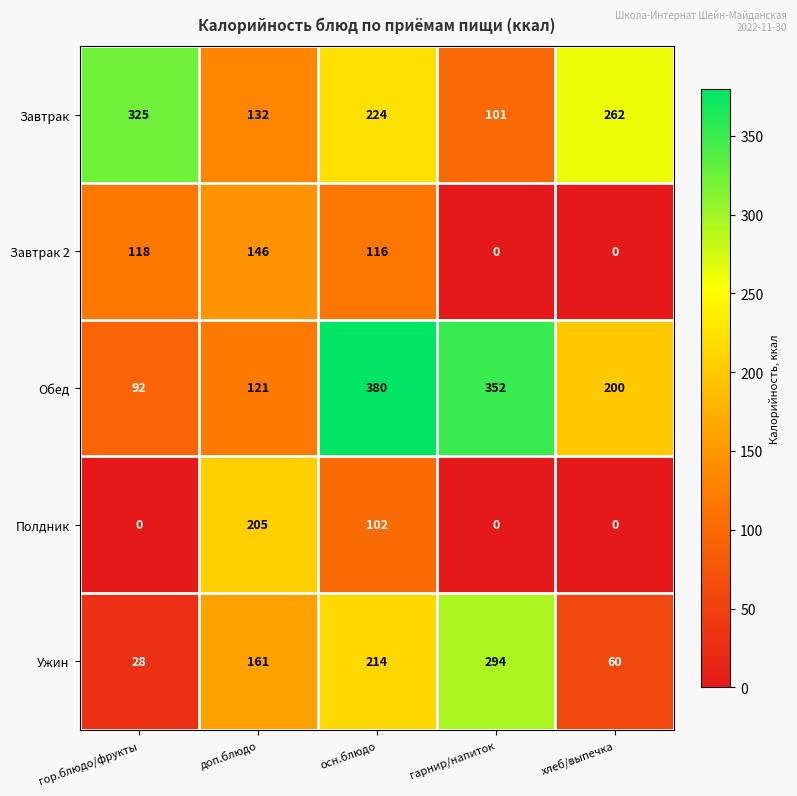

Count the number of data series in this chart.

5